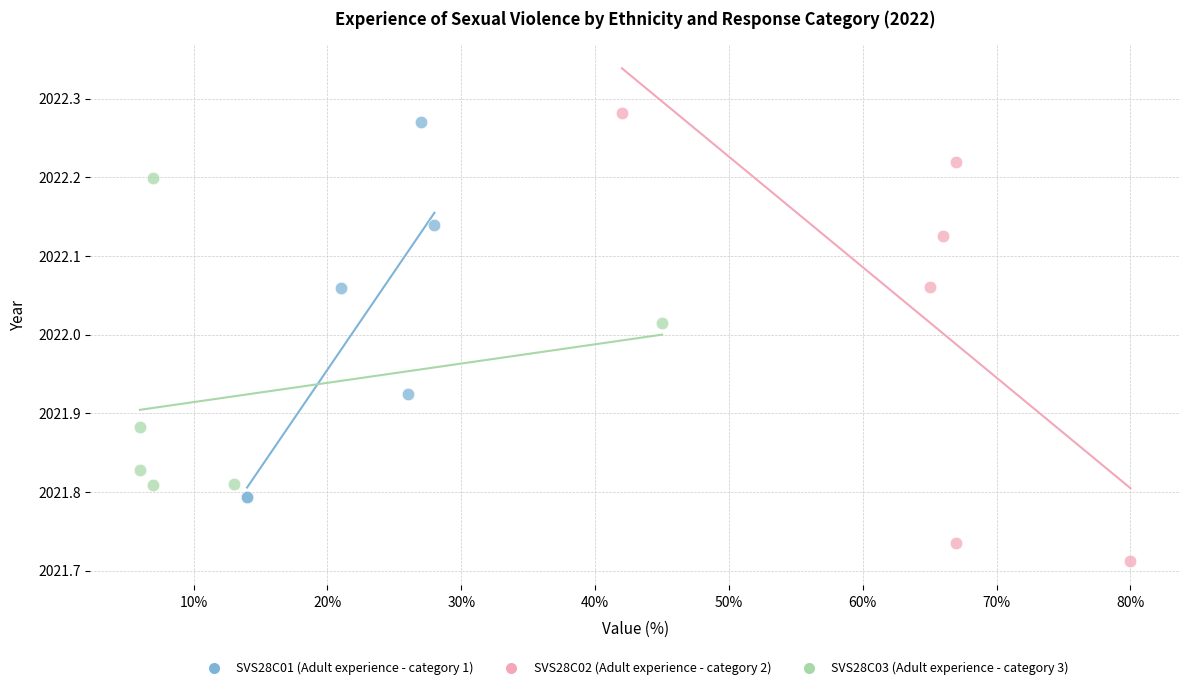

Which series reaches the minimum Y coordinate?

SVS28C02 (Adult experience - category 2)